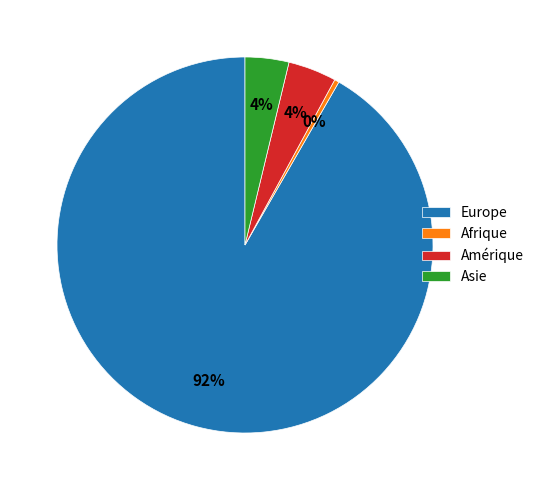

To the nearest percent, what is the average slice percentage?

25%